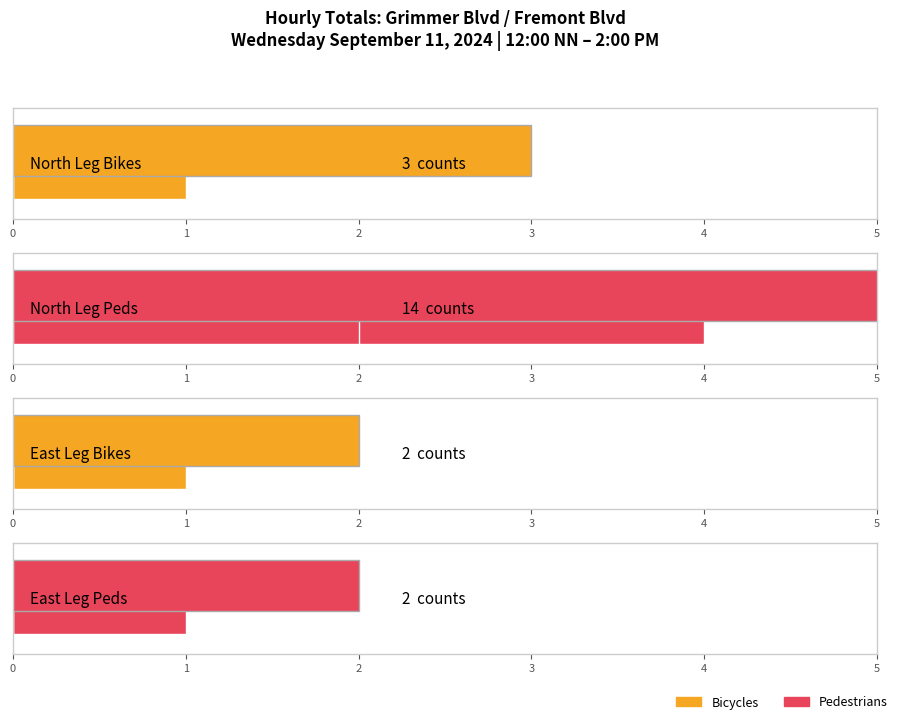

Which series has the largest range (max minus min)?

NORTH LEG - Peds Total